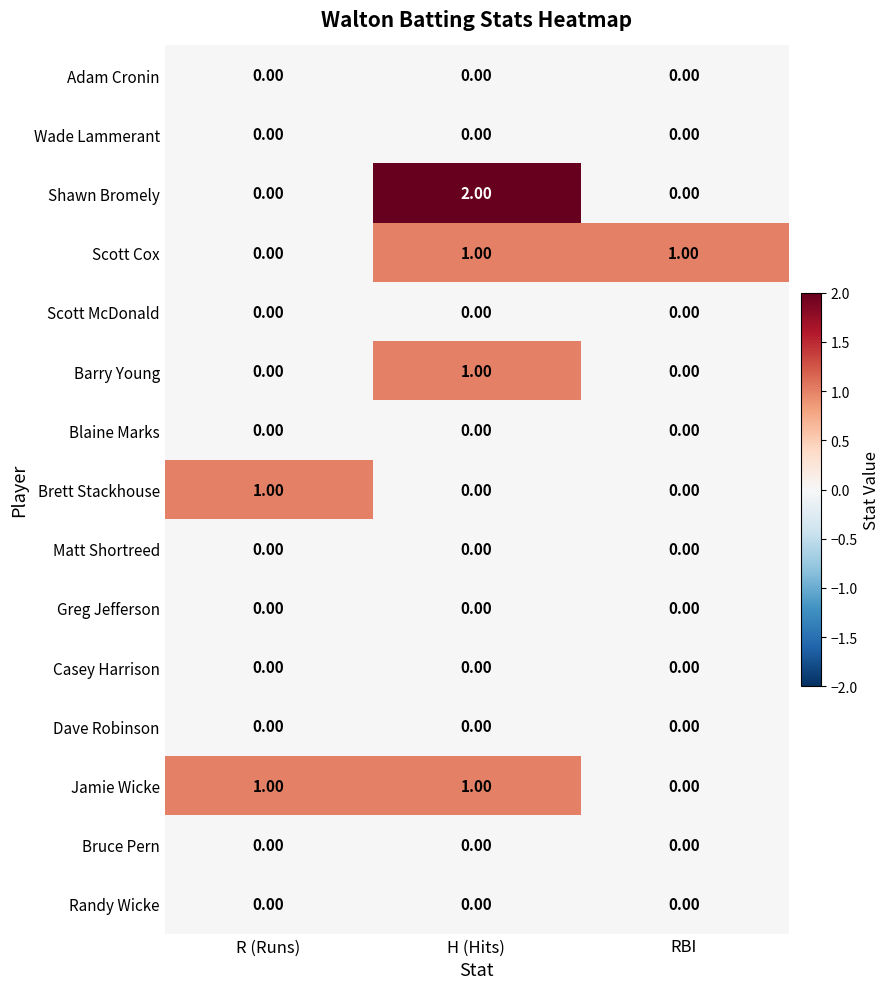

Which category has the highest value across all series?

H (Hits)